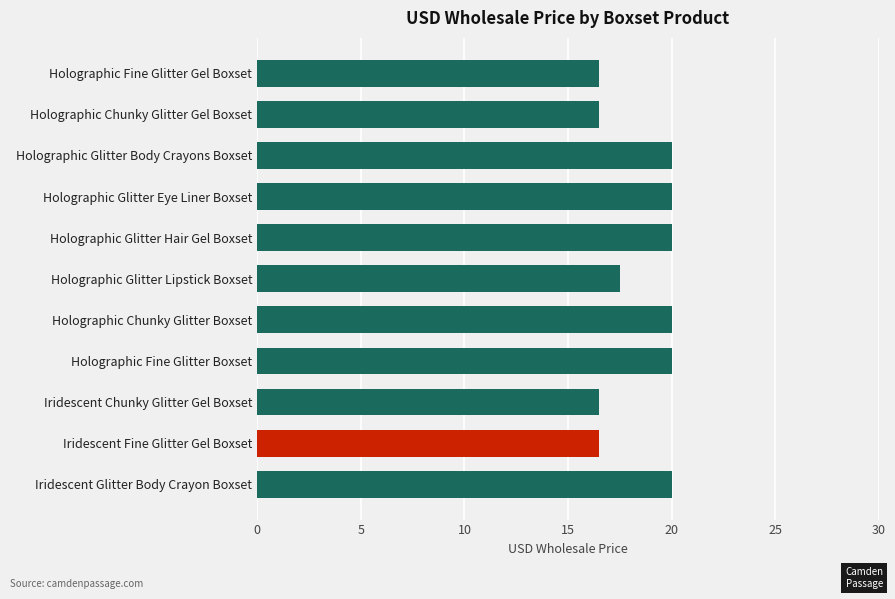

Where is the data nearest to the value 18?

Holographic Glitter Lipstick Boxset